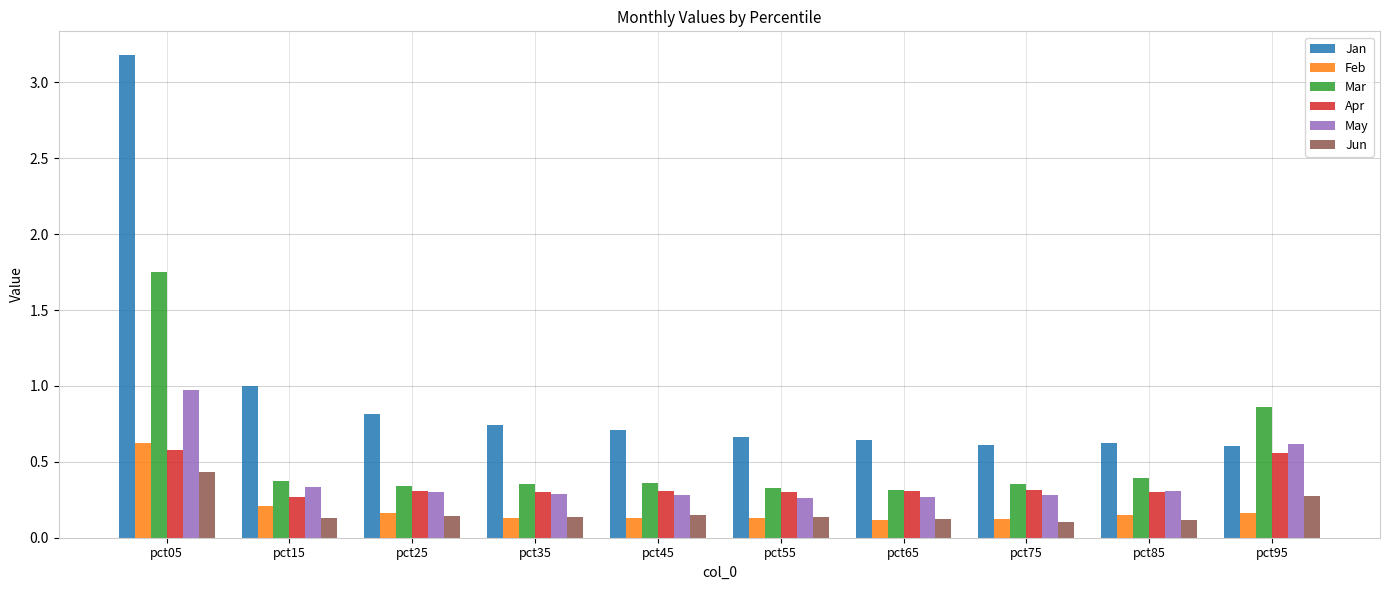

What is the difference between the maximum and minimum values in the Jan series?

2.6